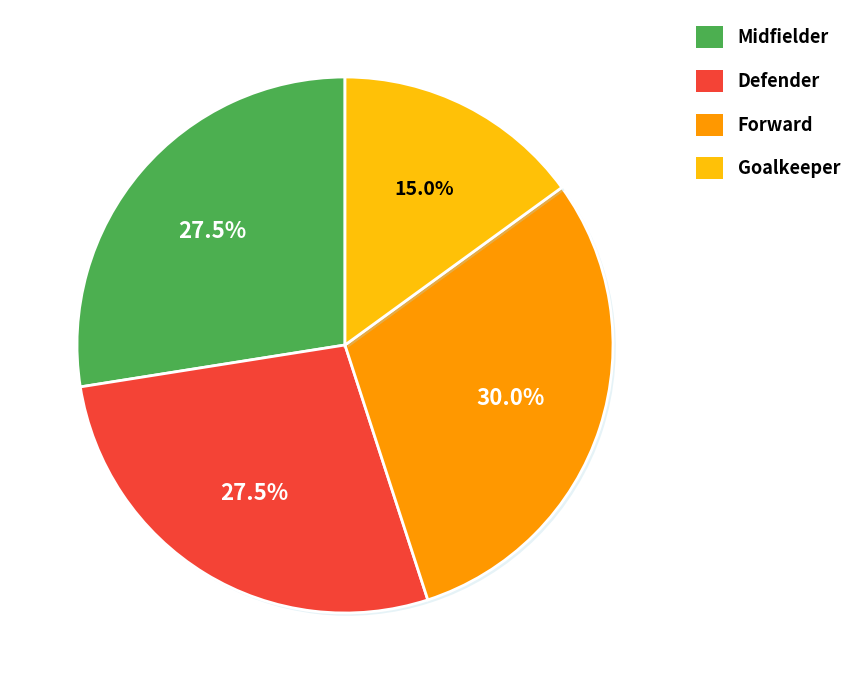

Which slice is the smallest?

Goalkeeper